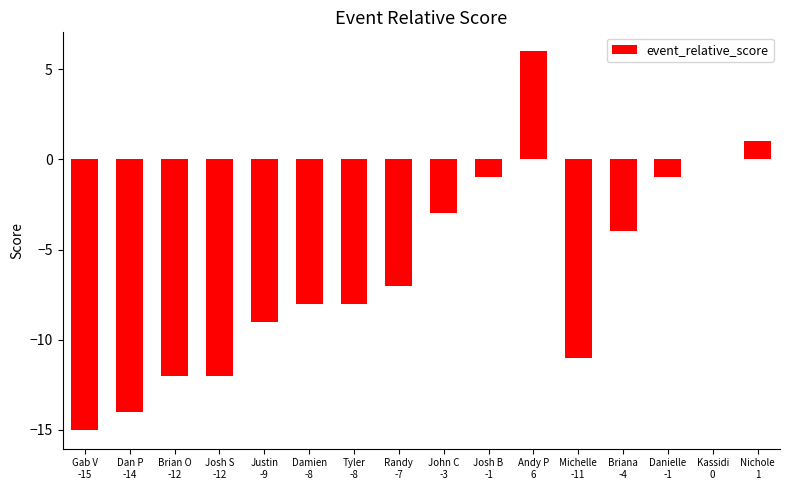

The chart shows a value of -4 at John C
-3. True or false?

False